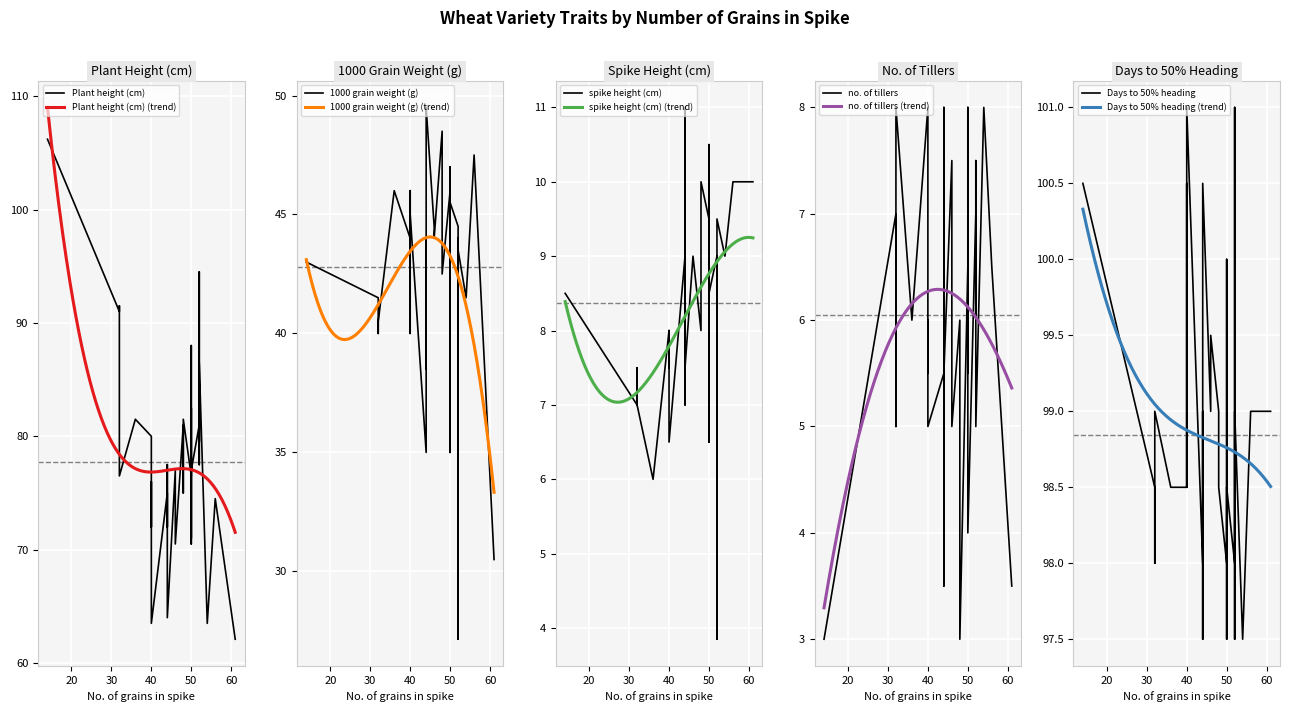

True or false: 1000 grain weight (g) and Plant height (cm) cross at least once.

False